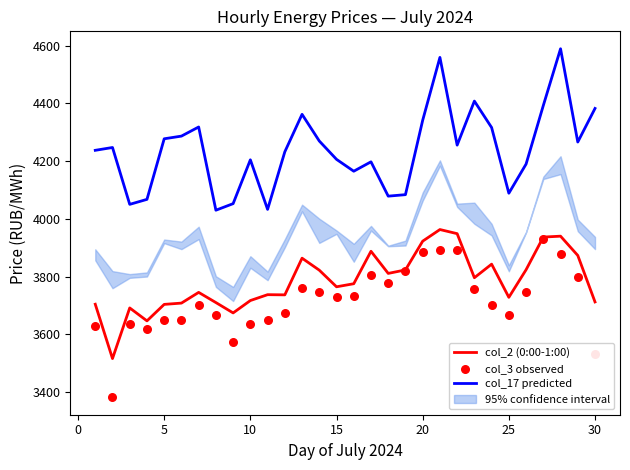

At how many categories does at least one series exceed 3717?

30